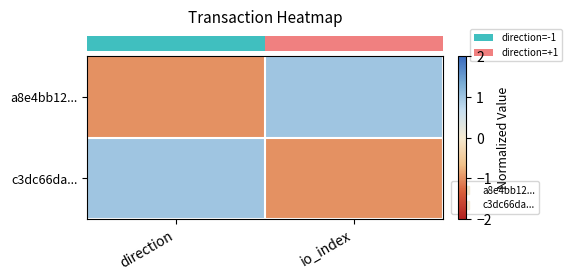

Between io_index and direction, which is larger?

io_index